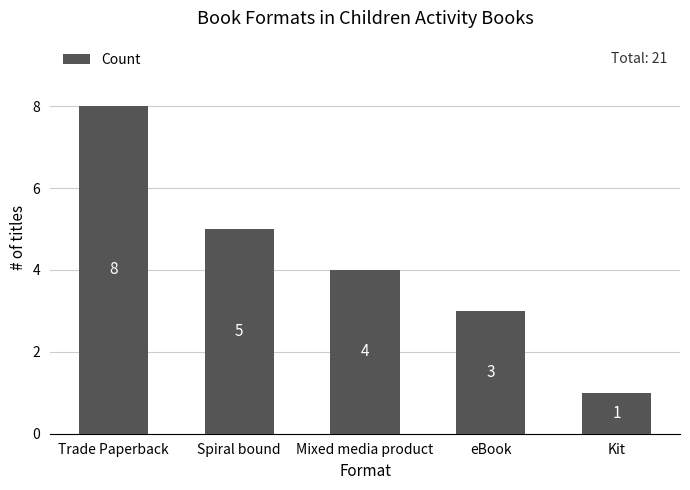

How many bars are there in total?

5